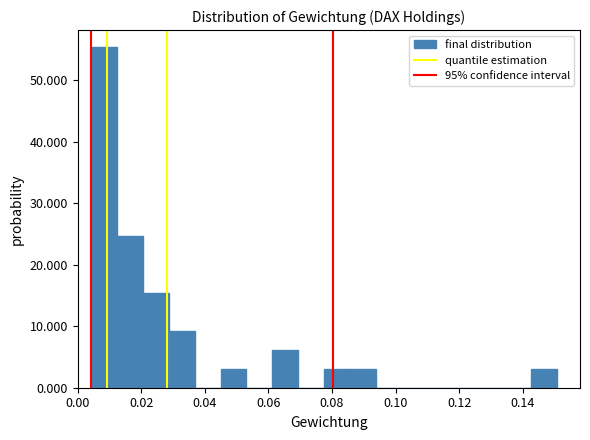

How tall is the bar that spans 0.020 to 0.028 on the x-axis? Neither the bar edges nor the heights are printed on the chart, so give them approximately, as read against the axes.

15